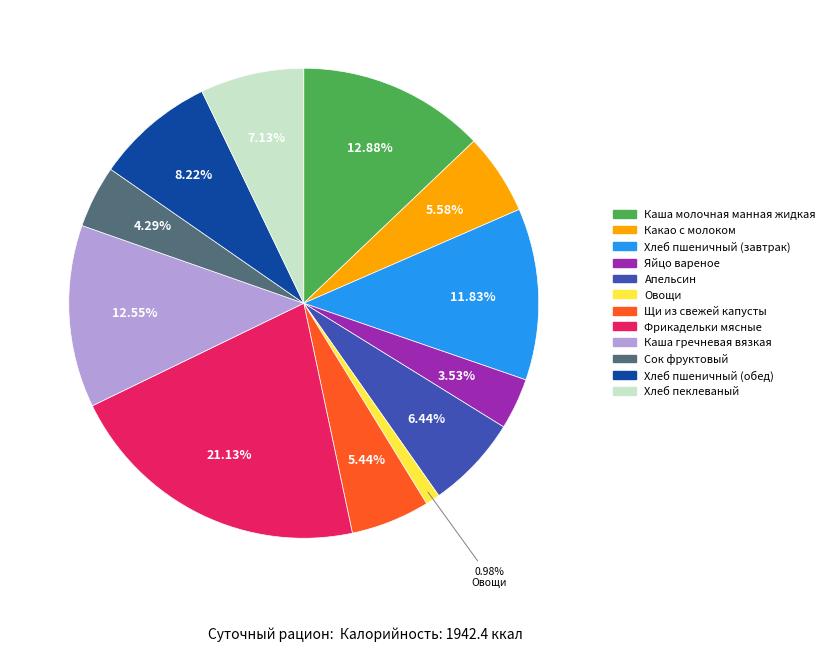

Is there a majority slice in this chart?

No